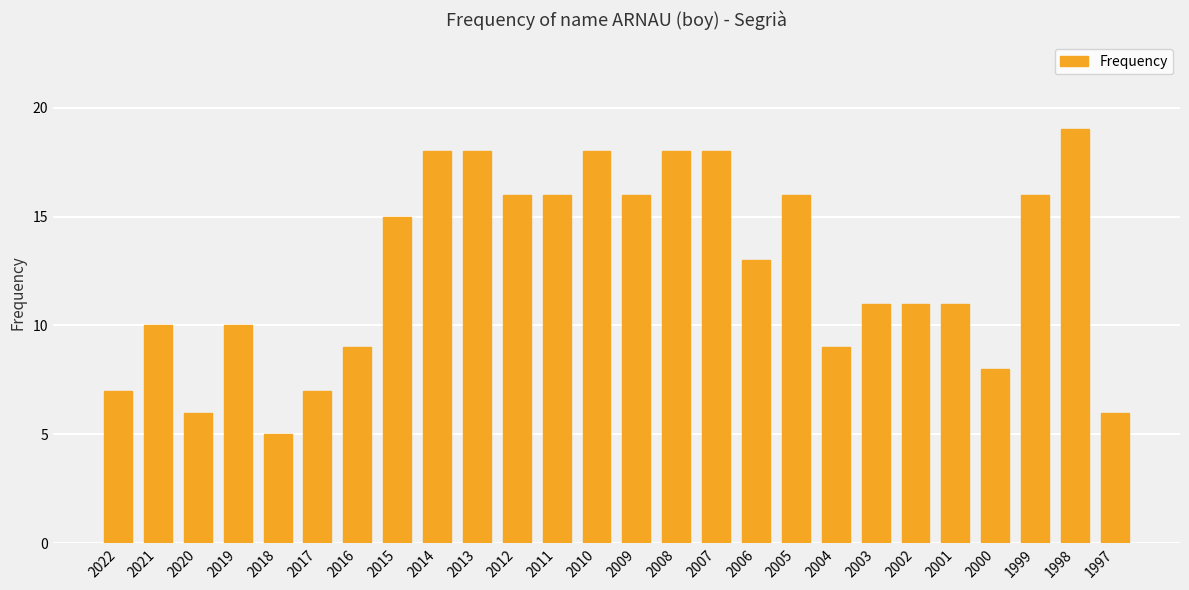

What is the sum of the values at 2011 and 2022?

23